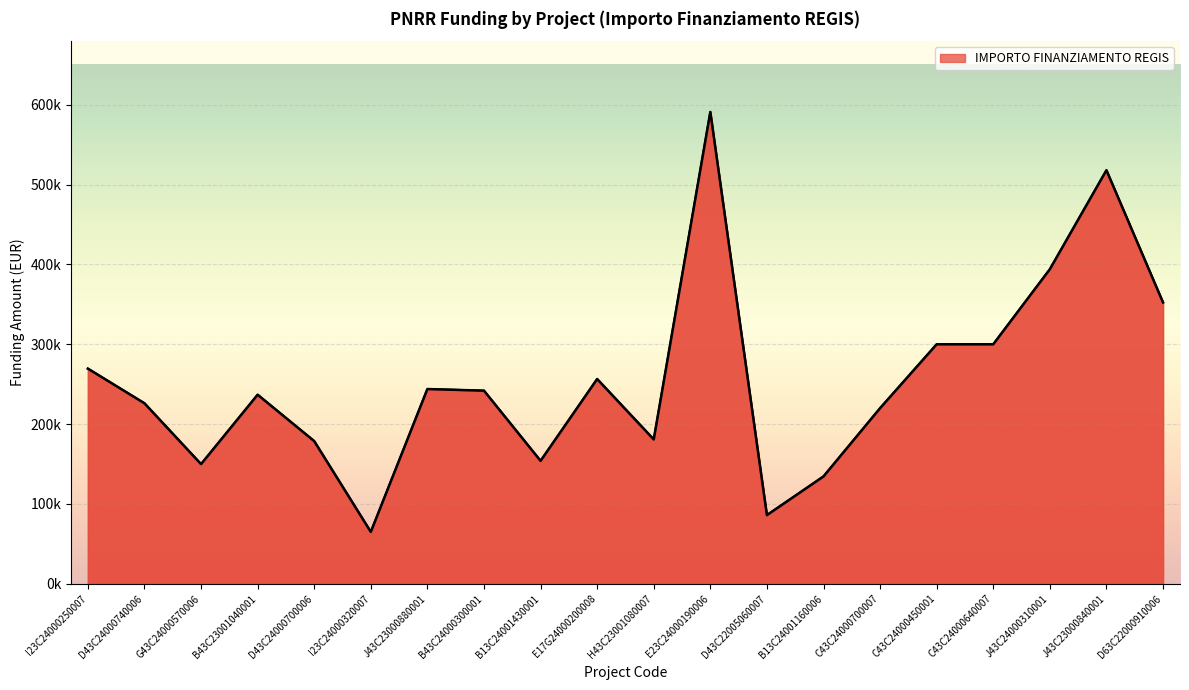

Reading left to right, what are all the values shown in this chart?

269500	226102	149900	236840	178700	65000	243960	241910	154000	256500	180830	591000	86021	134500	220000	300000	300000	394020	518010	352425